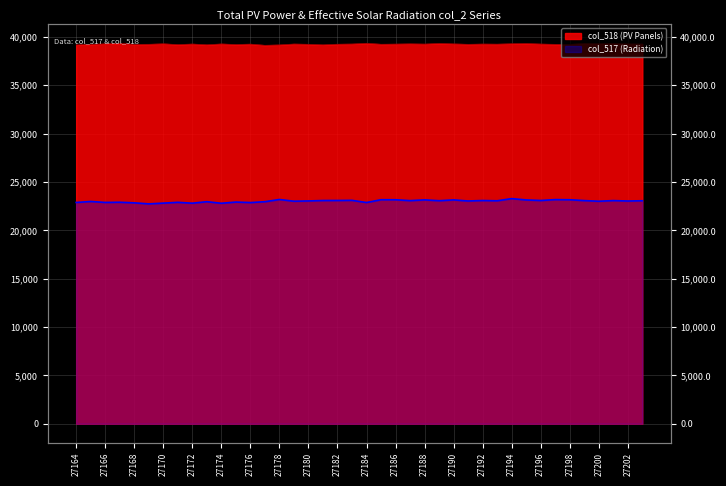

How many lines are shown in the chart?

2